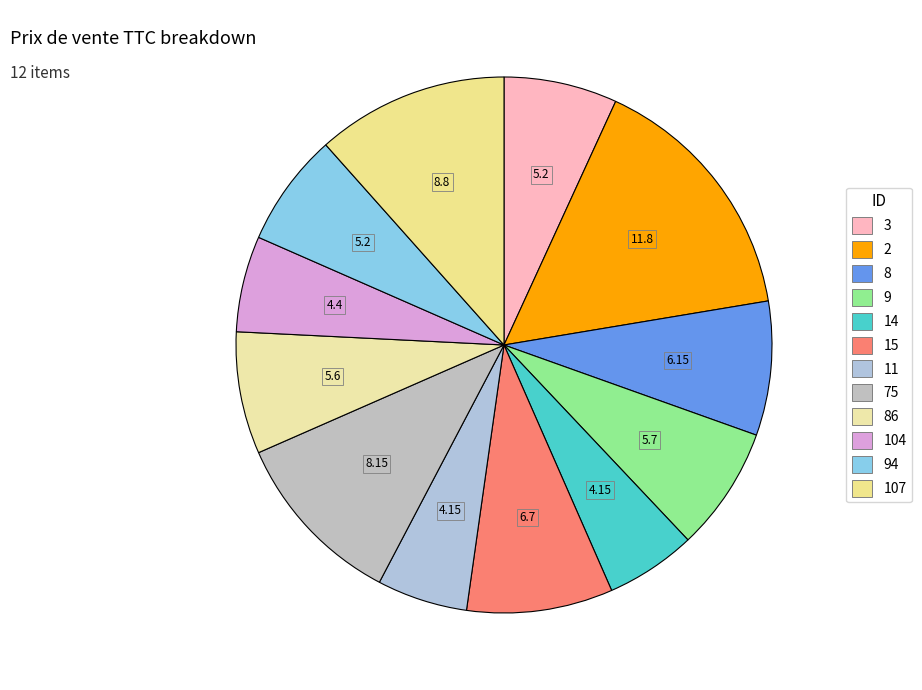

How many segments does this pie chart have?

12